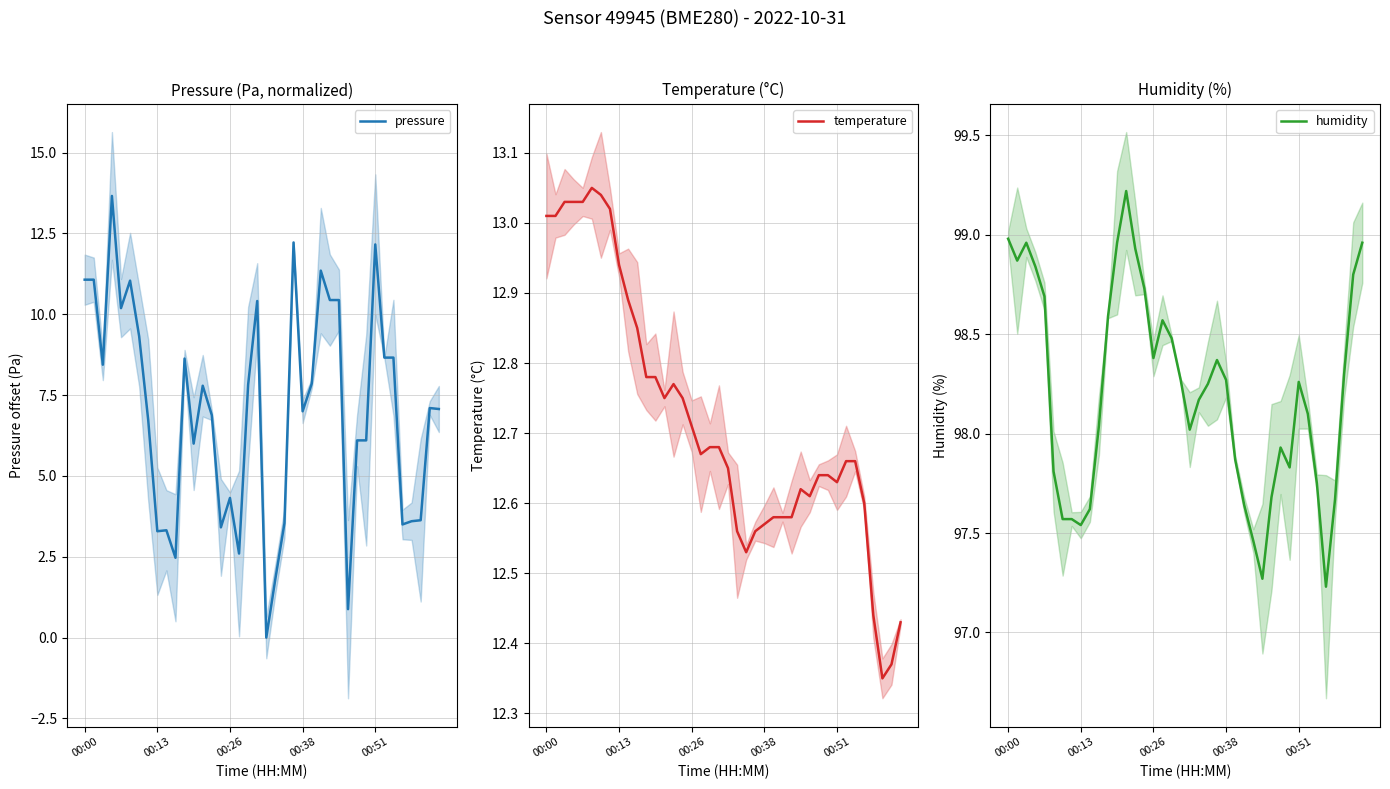

Reading left to right, extract all data points from this chart.

pressure: 11.1	11.1	8.4	13.7	10.2	11.0	9.3	6.7	3.3	3.3	2.5	8.6	6.0	7.8	6.9	3.4	4.3	2.6	7.8	10.4	0.0	1.8	3.5	12.2	7.0	7.9	11.4	10.4	10.4	0.9	6.1	6.1	12.2	8.7	8.7	3.5	3.6	3.6	7.1	7.1
temperature: 13.0	13.0	13.0	13.0	13.0	13.1	13.0	13.0	12.9	12.9	12.8	12.8	12.8	12.8	12.8	12.8	12.7	12.7	12.7	12.7	12.7	12.6	12.5	12.6	12.6	12.6	12.6	12.6	12.6	12.6	12.6	12.6	12.6	12.7	12.7	12.6	12.4	12.3	12.4	12.4
humidity: 99.0	98.9	99.0	98.8	98.7	97.8	97.6	97.6	97.5	97.6	98.0	98.6	99.0	99.2	98.9	98.7	98.4	98.6	98.5	98.3	98.0	98.2	98.2	98.4	98.3	97.9	97.6	97.5	97.3	97.7	97.9	97.8	98.3	98.1	97.8	97.2	97.7	98.3	98.8	99.0